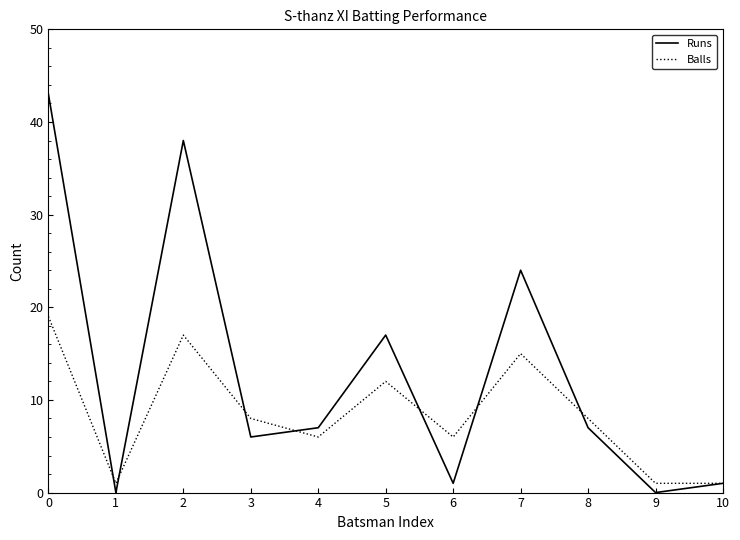

Rank the series by their maximum value, from lowest to highest.

Balls, Runs